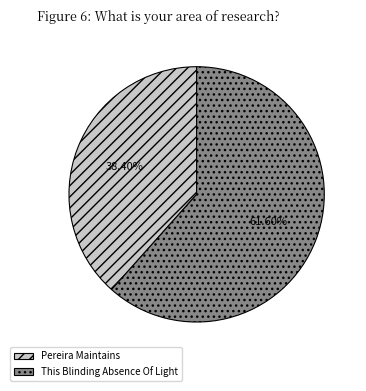

Is it true that Pereira Maintains is 24% of the pie?

False